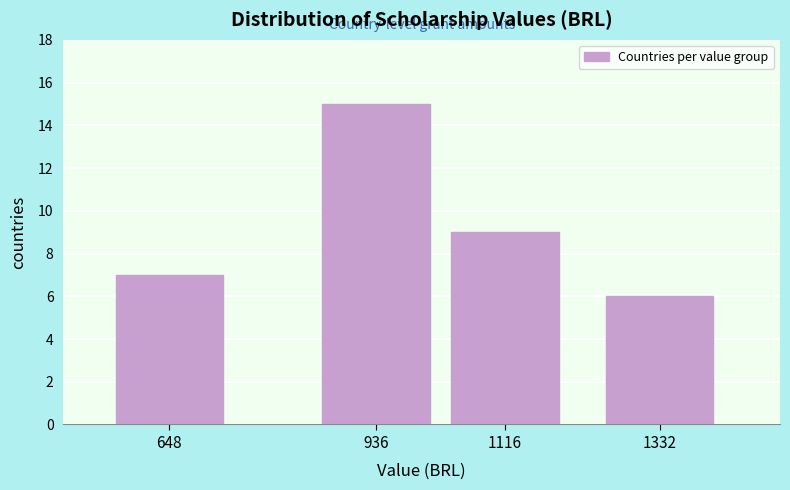

Reading left to right, transcribe all the data shown in this chart.

648=7	936=15	1116=9	1332=6